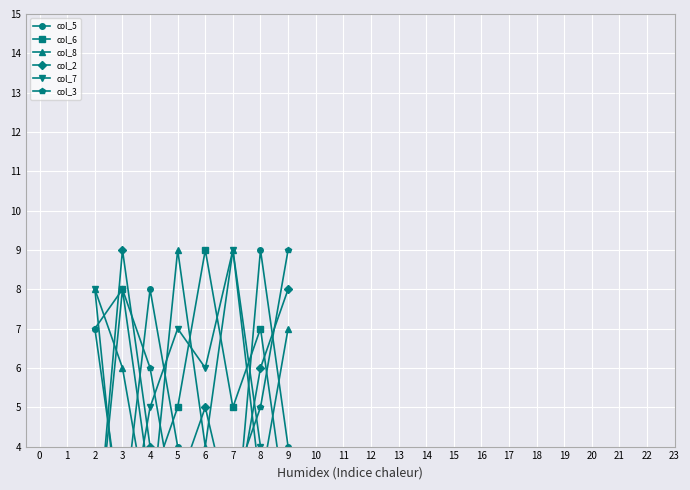

Which label corresponds to the largest value in the chart?

8